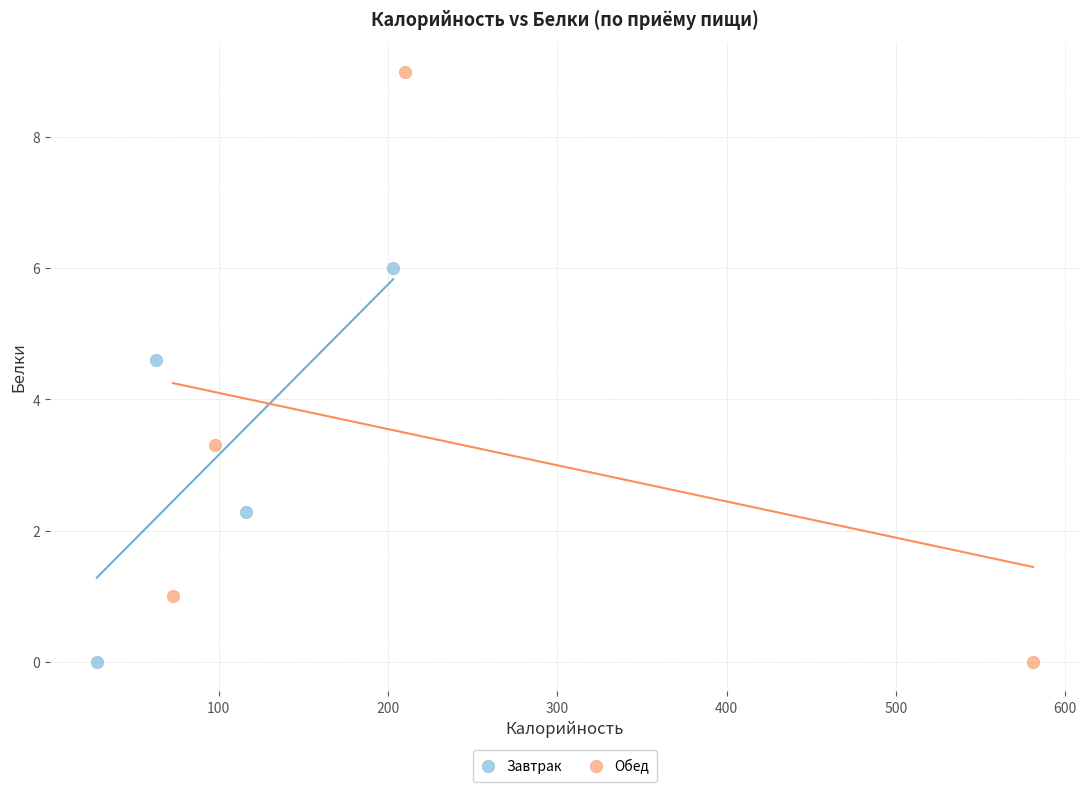

Which series reaches the maximum Y coordinate?

Обед